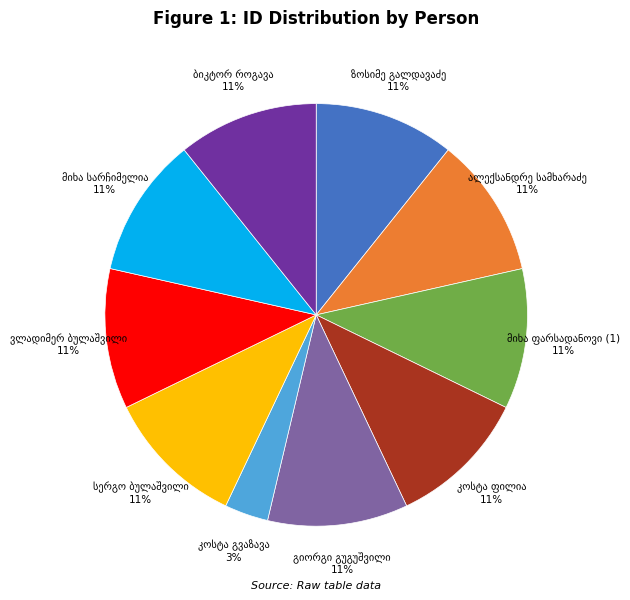

How many slices are in this pie chart?

10